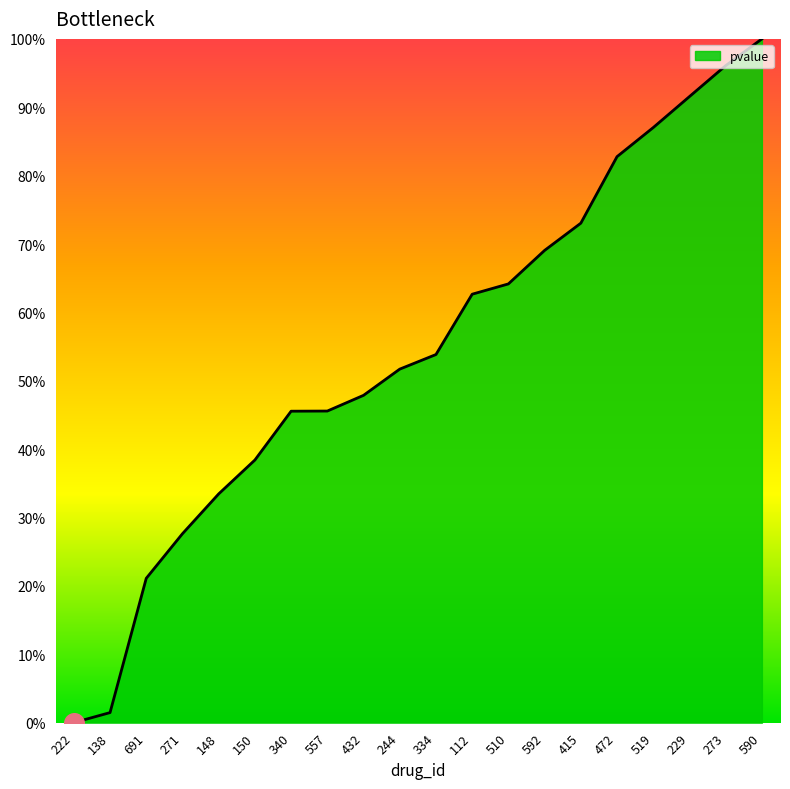

What is the change in value from 415 to 273?

+23.0